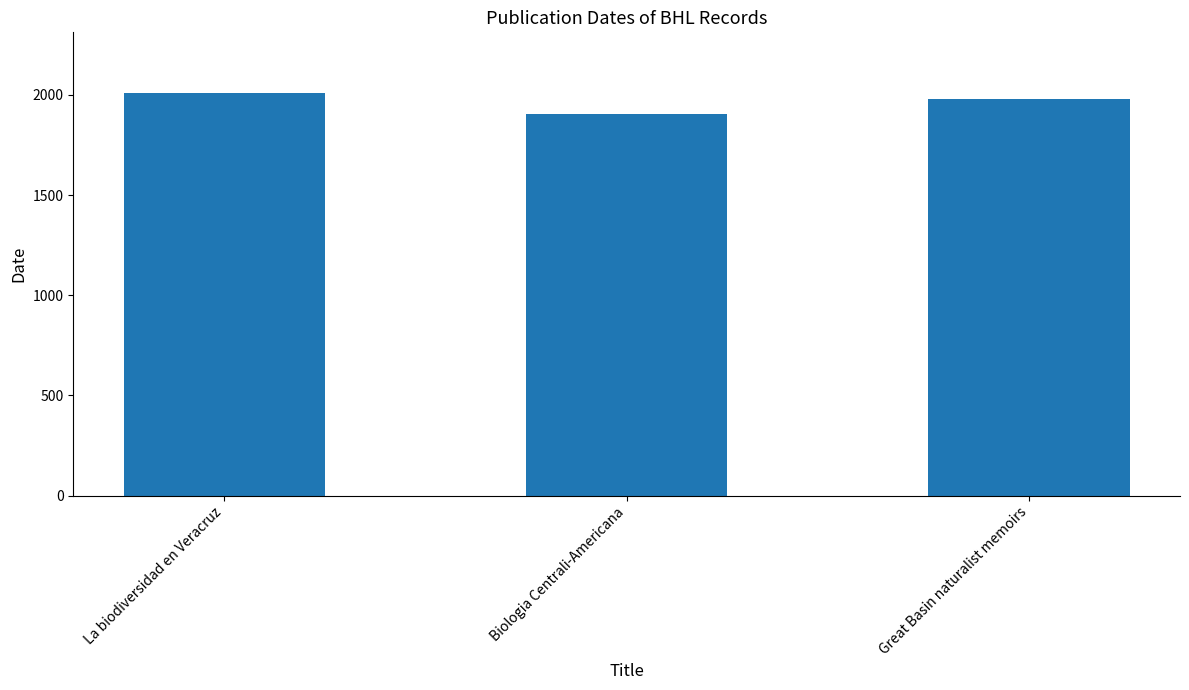

What position from the left is Biologia Centrali-Americana?

2